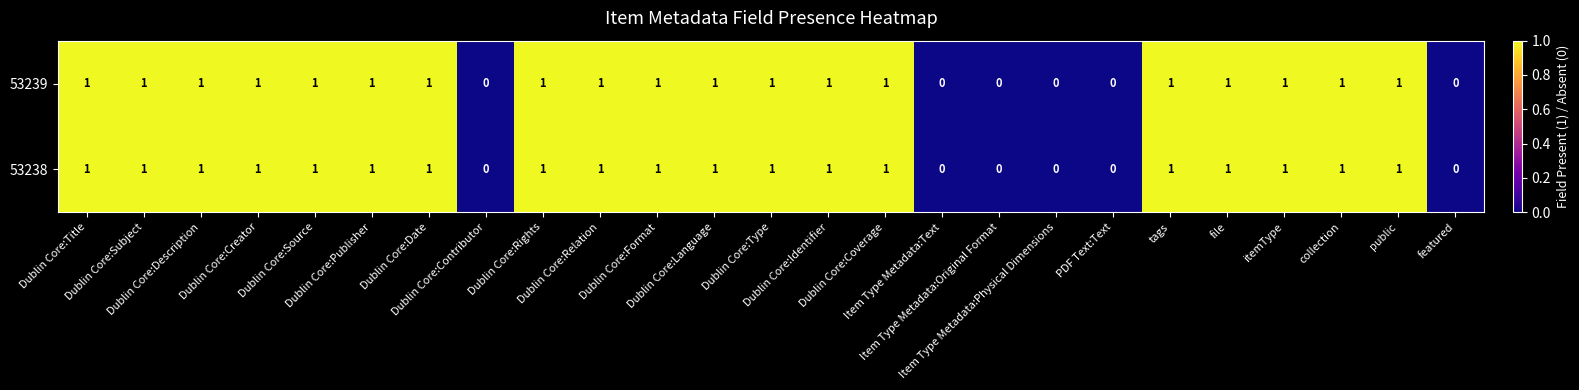

What is the sum of all 53239 values?

19